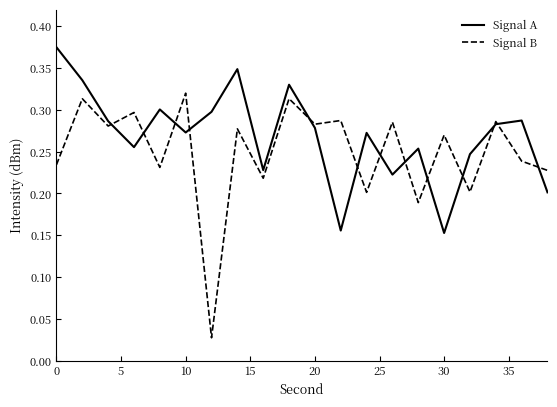

Rank the series by their maximum value, from highest to lowest.

Signal A, Signal B